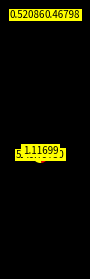

How many slices are in this pie chart?

3